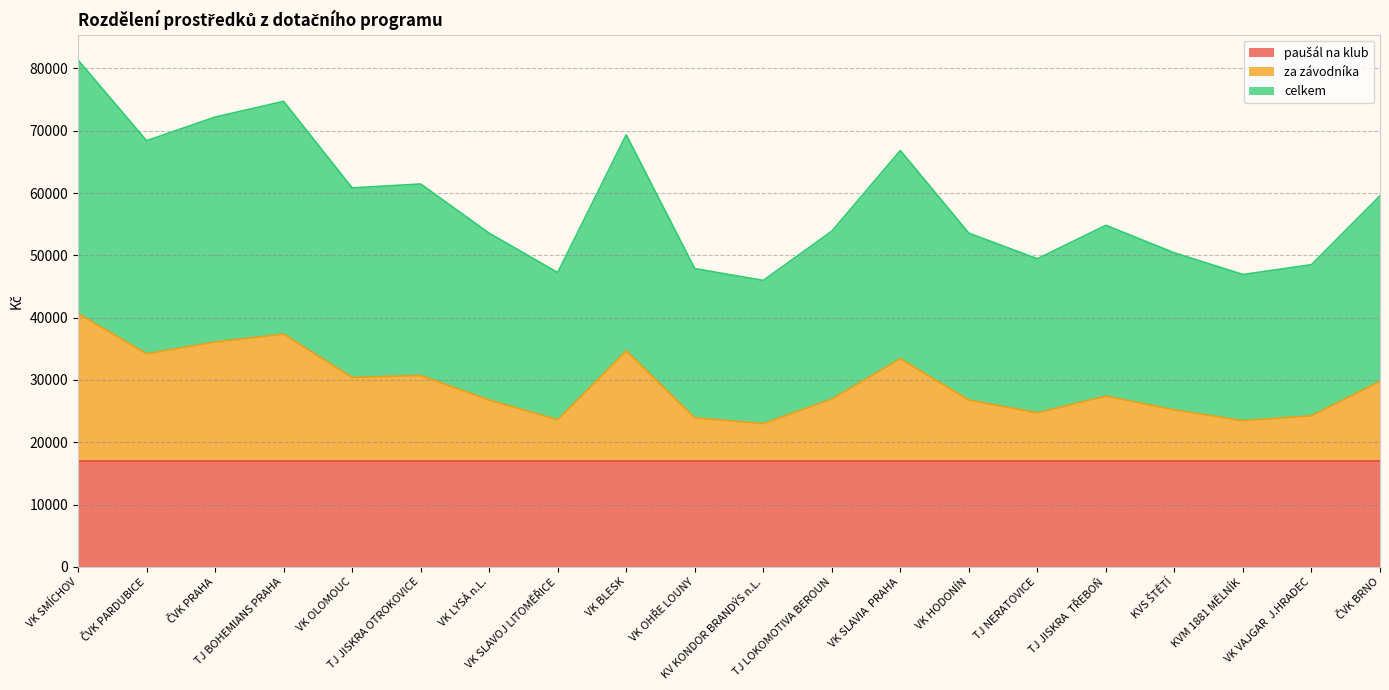

How many interior local valleys does the celkem series have?

6